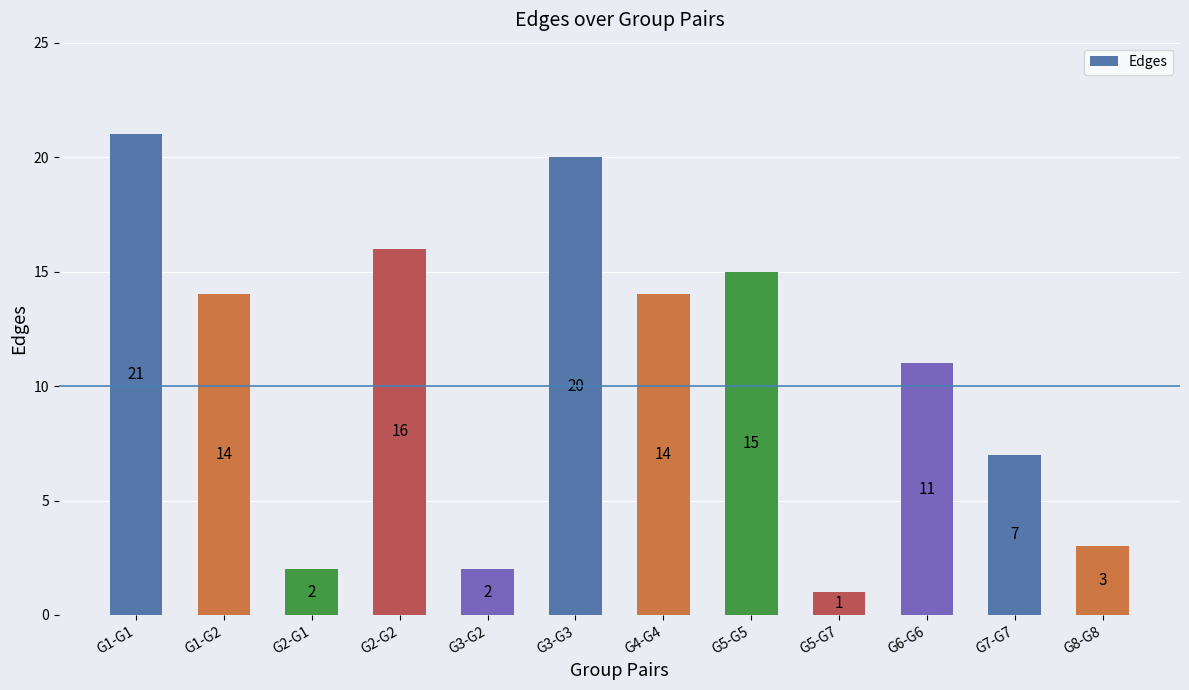

Is it true that the value at G2-G2 is 6?

False